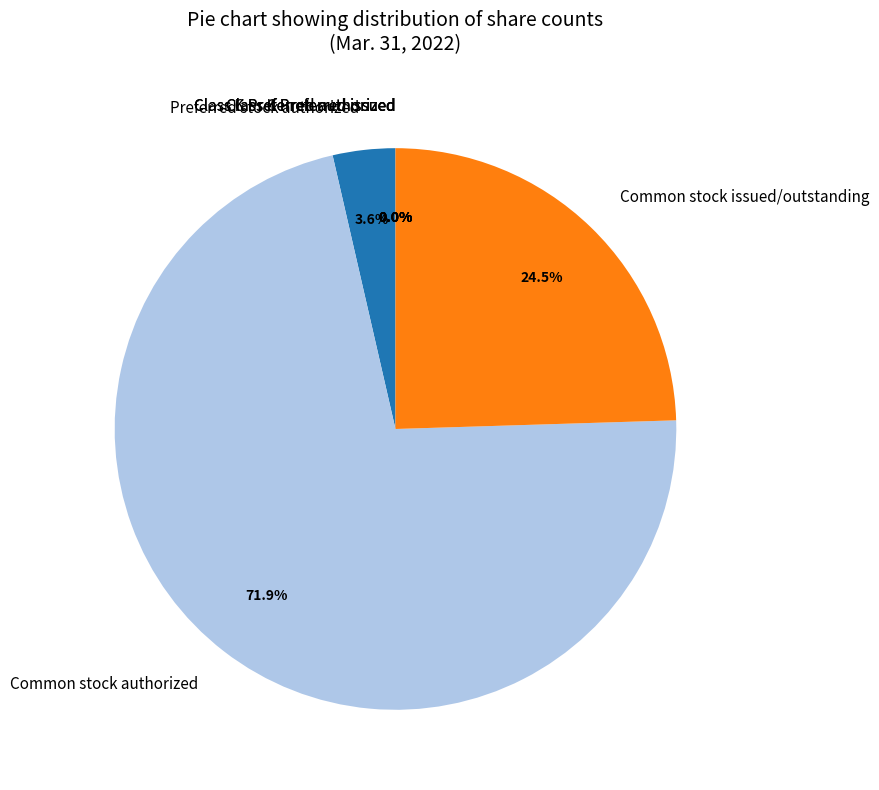

What is the majority slice?

Common stock authorized